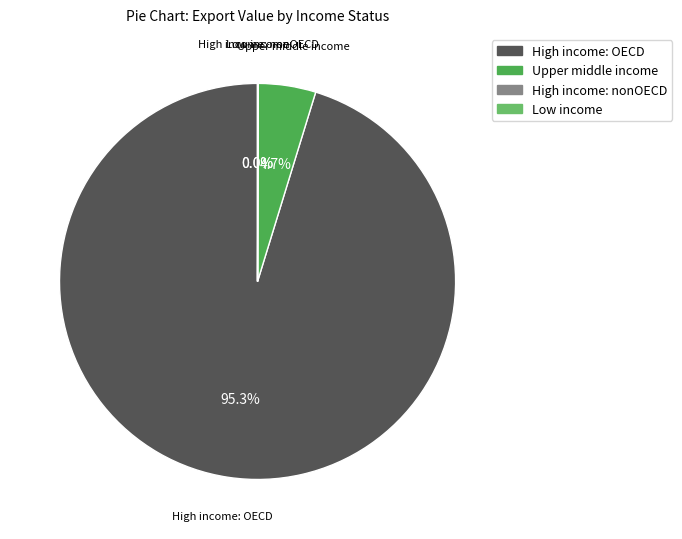

Is there a majority slice in this chart?

Yes